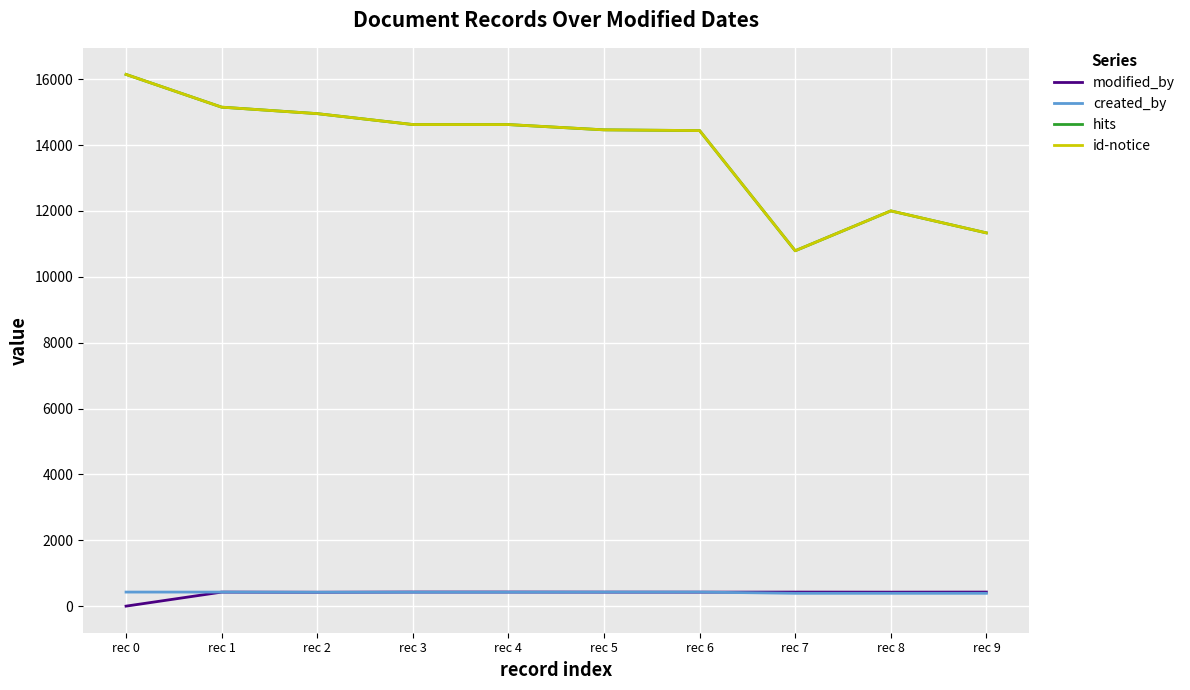

True or false: id-notice and created_by cross at least once.

False